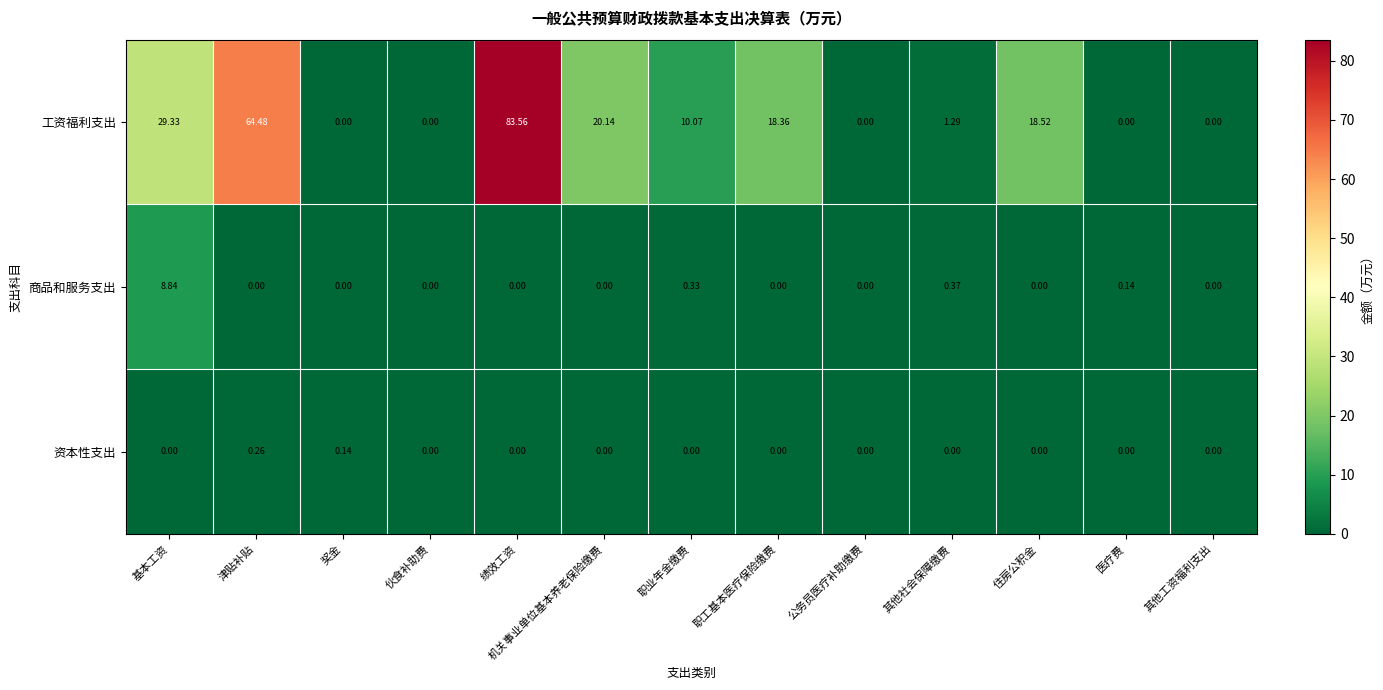

Which series has the largest range (max minus min)?

工资福利支出